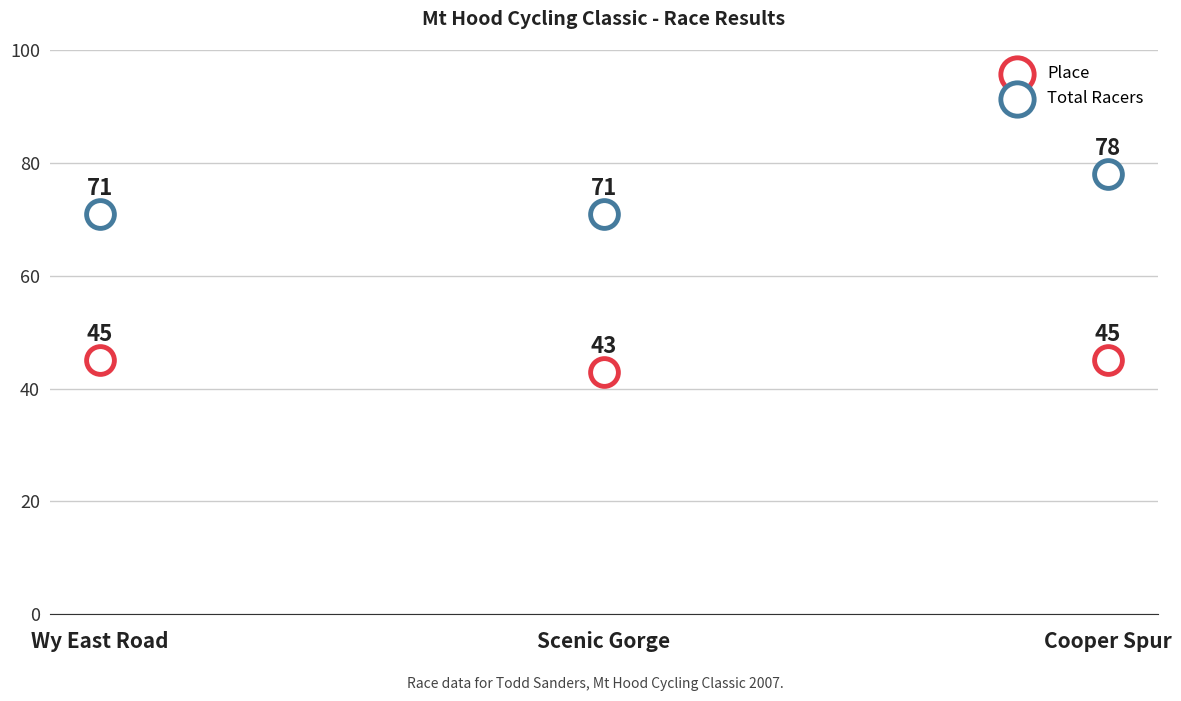

Count the number of points in this scatter plot.

6